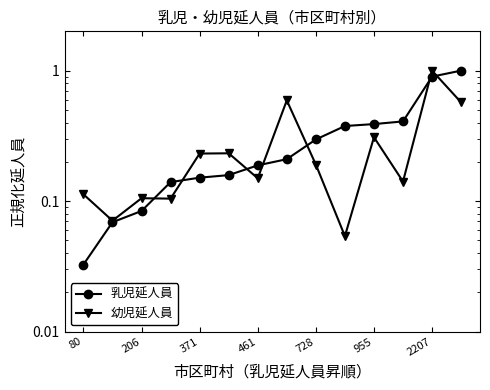

Which series ends up on top after the final intersection of 幼児延人員 and 乳児延人員?

乳児延人員